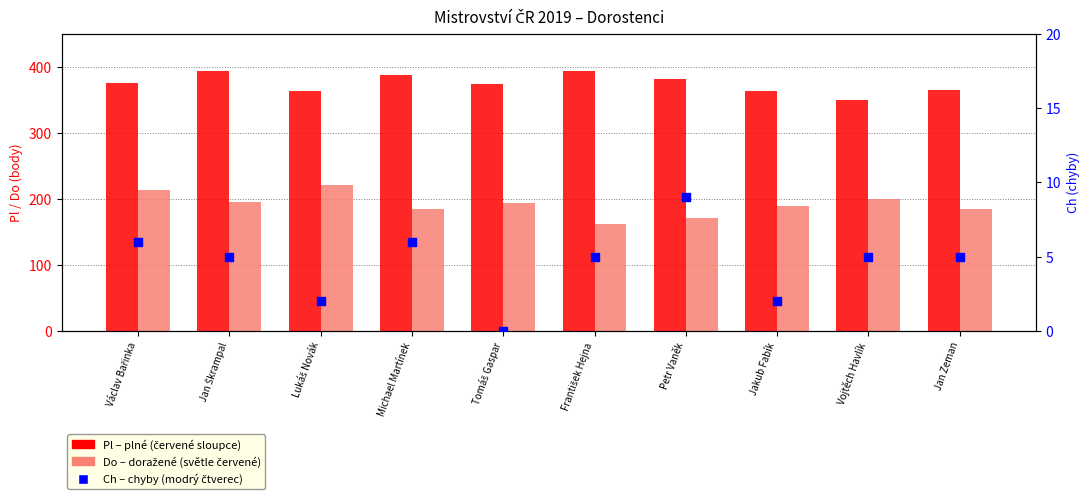

Which series has the largest total across all categories?

Pl (plné)